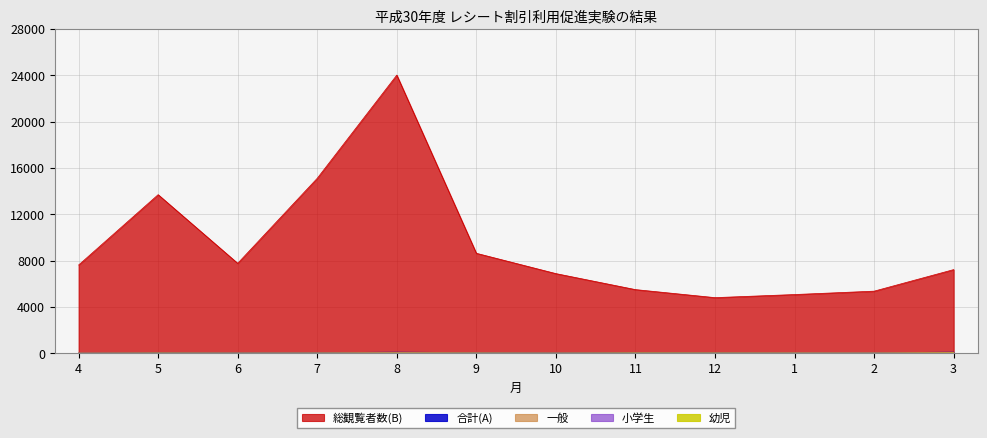

Reading left to right, transcribe all the data shown in this chart.

総観覧者数(B): 4=7626	5=13703	6=7774	7=15117	8=24028	9=8642	10=6887	11=5505	12=4811	1=5078	2=5370	3=7231
合計(A): 4=2	5=36	6=28	7=46	8=84	9=50	10=28	11=55	12=48	1=49	2=38	3=86
一般: 4=2	5=24	6=21	7=29	8=60	9=35	10=22	11=37	12=32	1=45	2=38	3=64
小学生: 4=0	5=1	6=3	7=8	8=11	9=6	10=2	11=4	12=4	1=1	2=0	3=3
幼児: 4=0	5=10	6=4	7=8	8=12	9=9	10=4	11=14	12=11	1=3	2=0	3=19